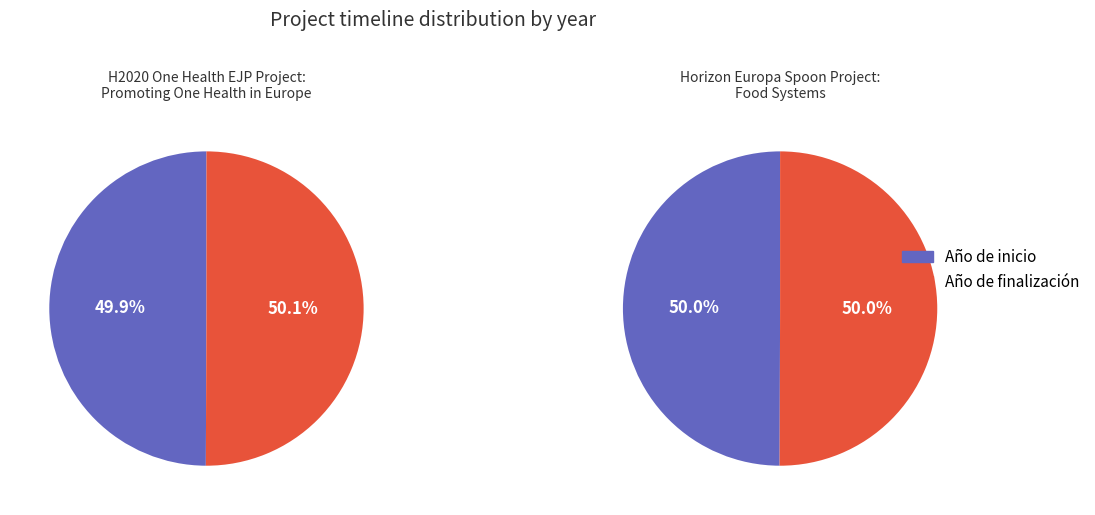

What is the largest slice in the pie chart?

Año de finalización